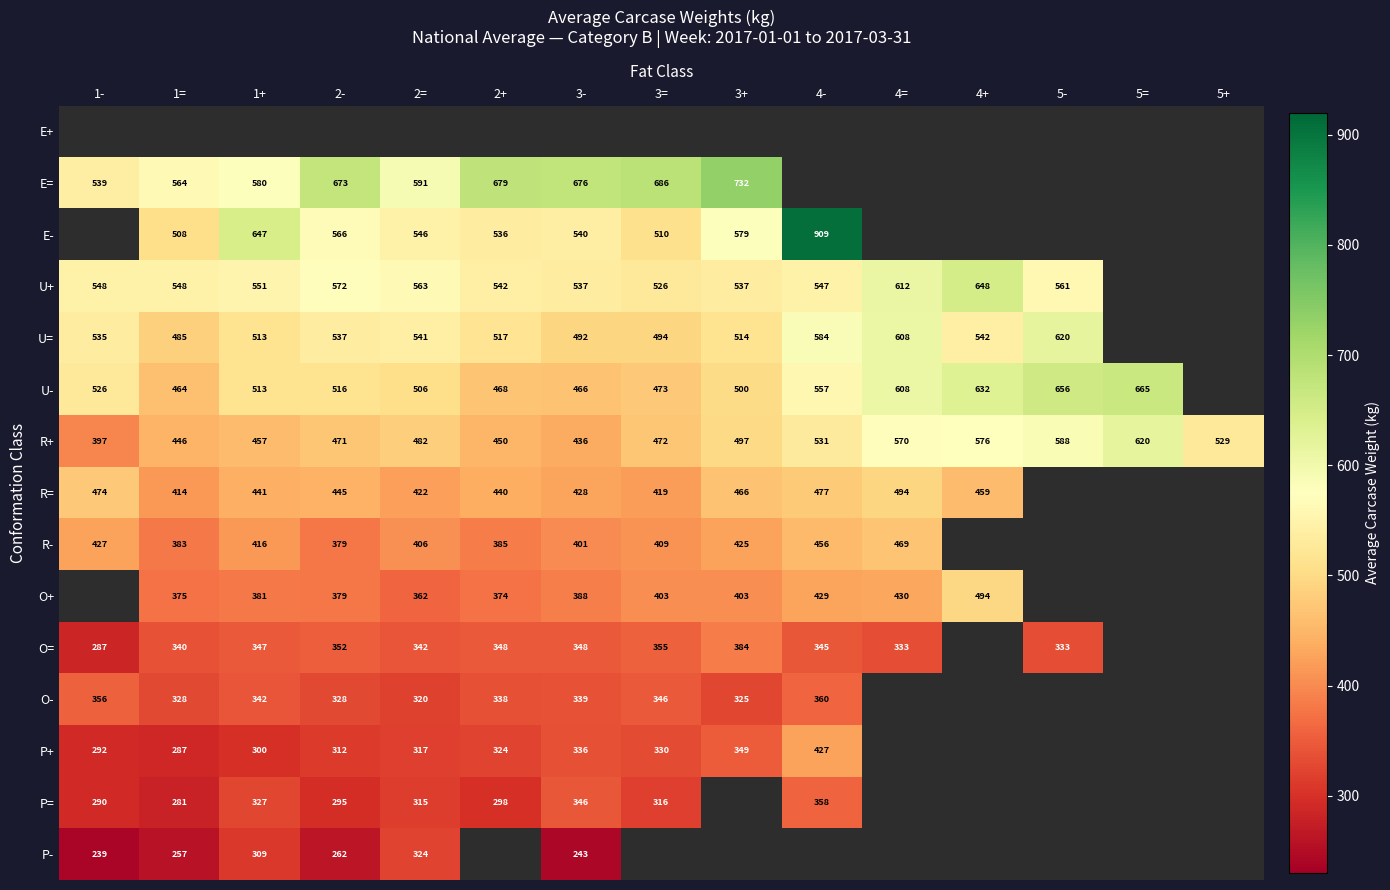

Which has a higher value, 2= or 3=?

2=